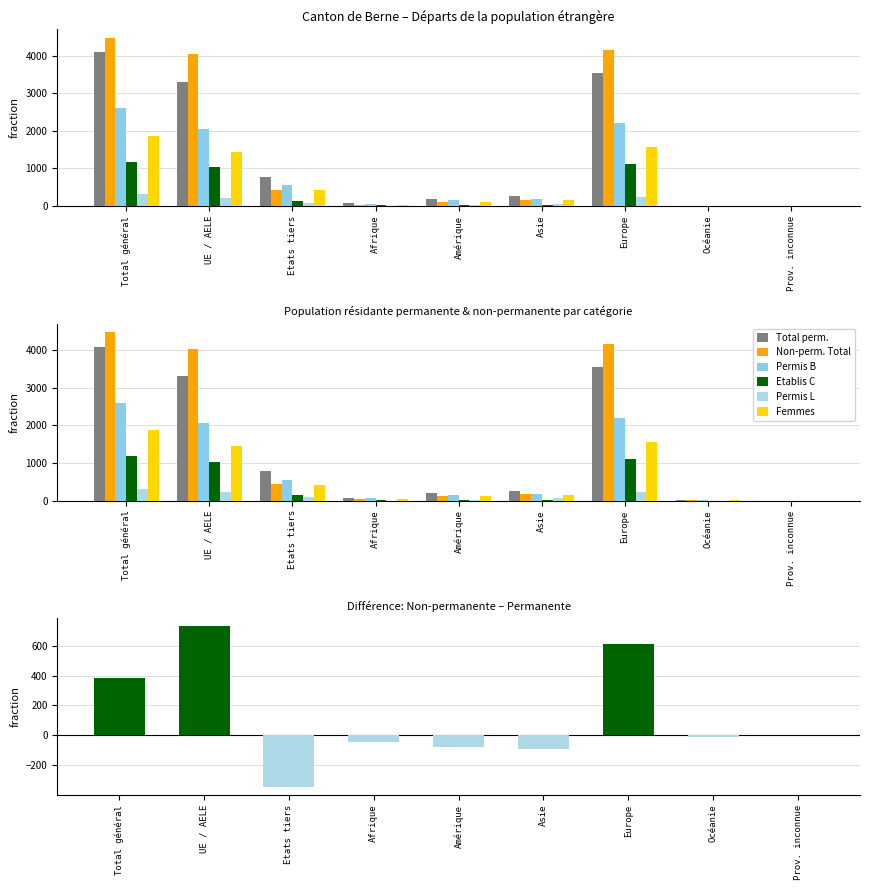

Does the chart contain stacked bars?

No